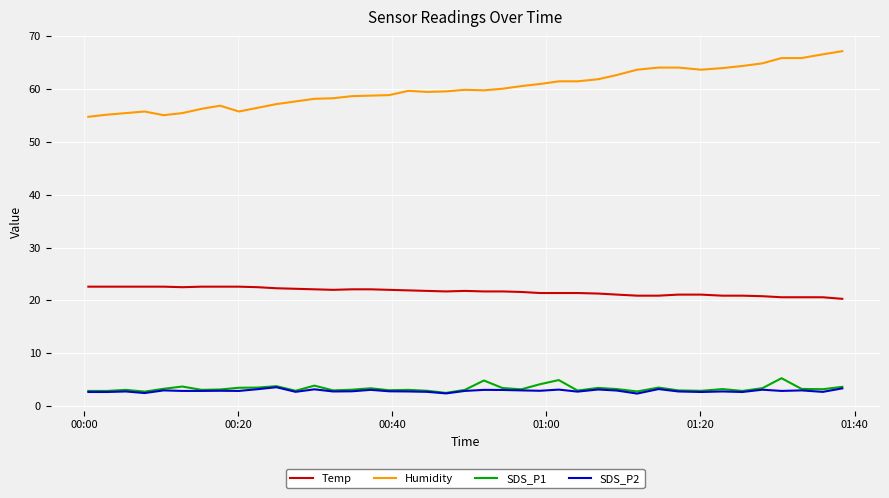

Count the number of data series in this chart.

4